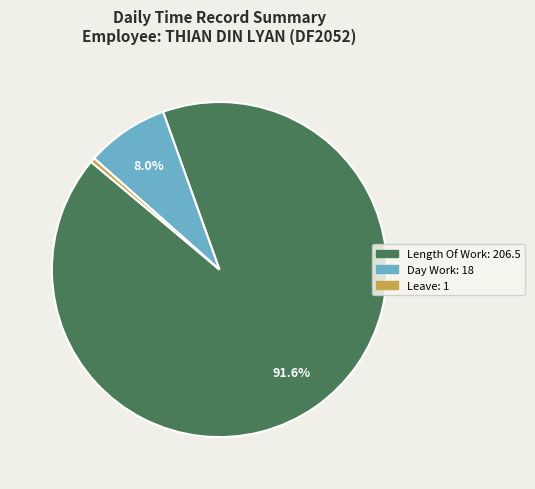

Is there a majority slice in this chart?

Yes